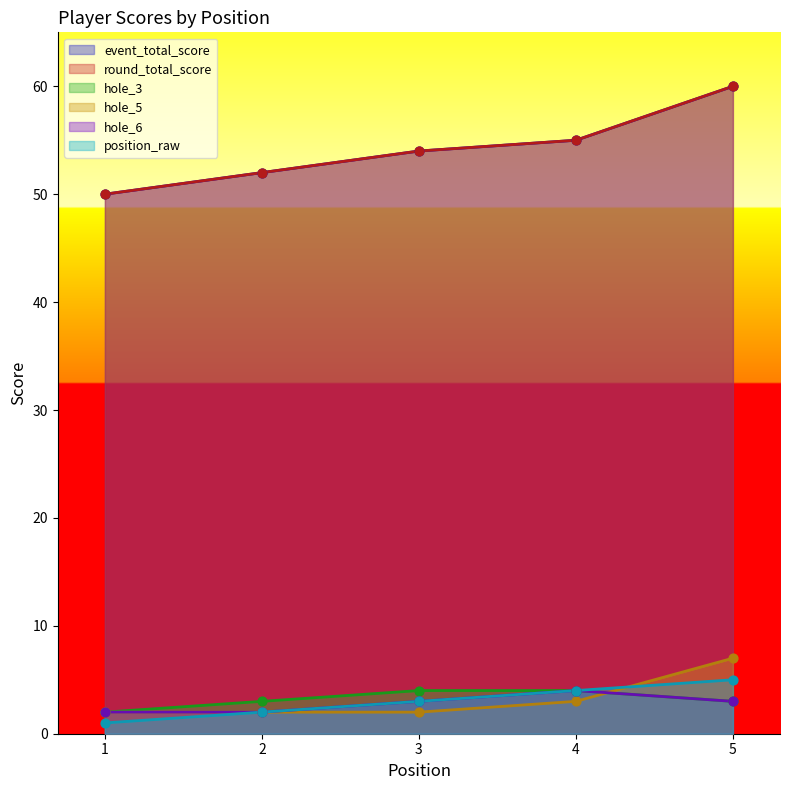

At which category is the sum across all series the highest?

5